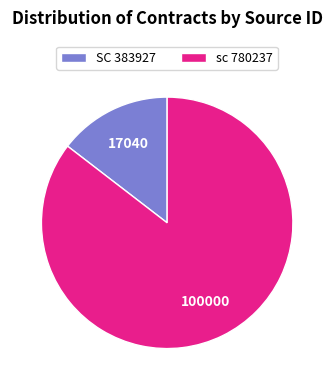

Between sc 780237 and SC 383927, which is larger?

sc 780237